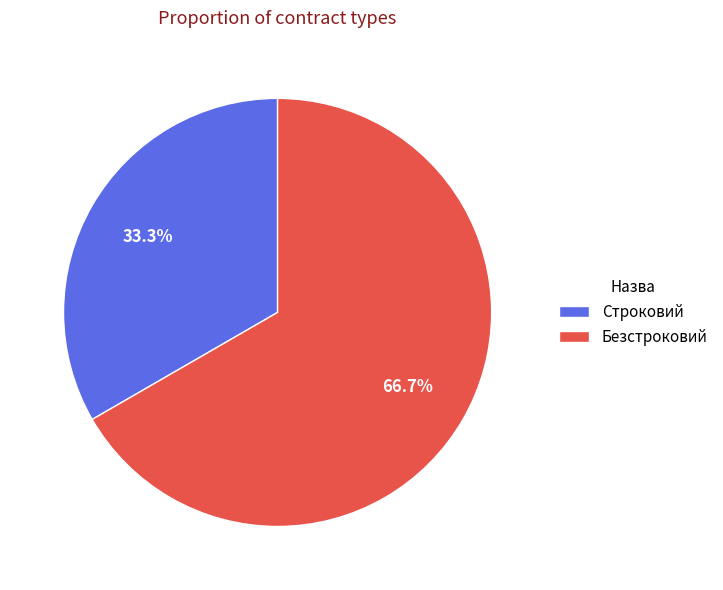

How many segments does this pie chart have?

2